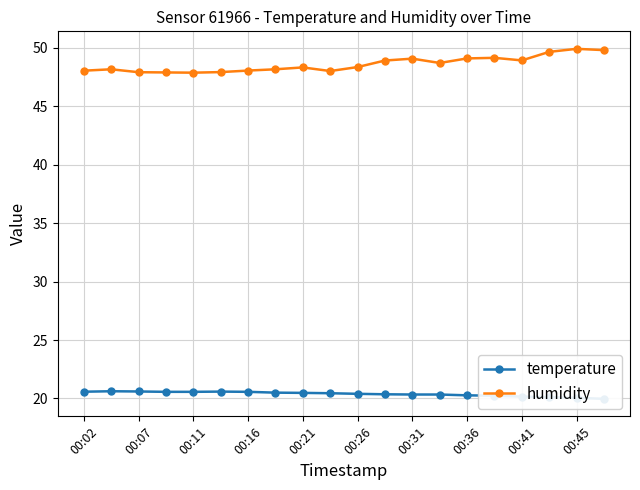

Which series has the largest total across all categories?

humidity